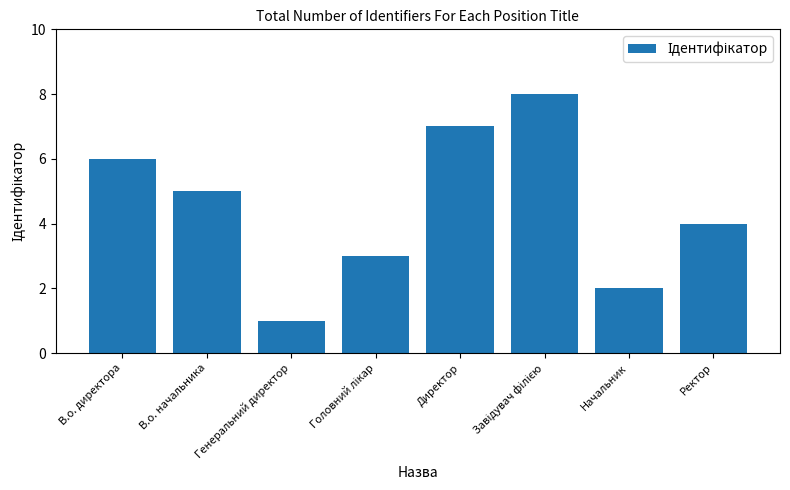

How many values are between 3 and 7?

5